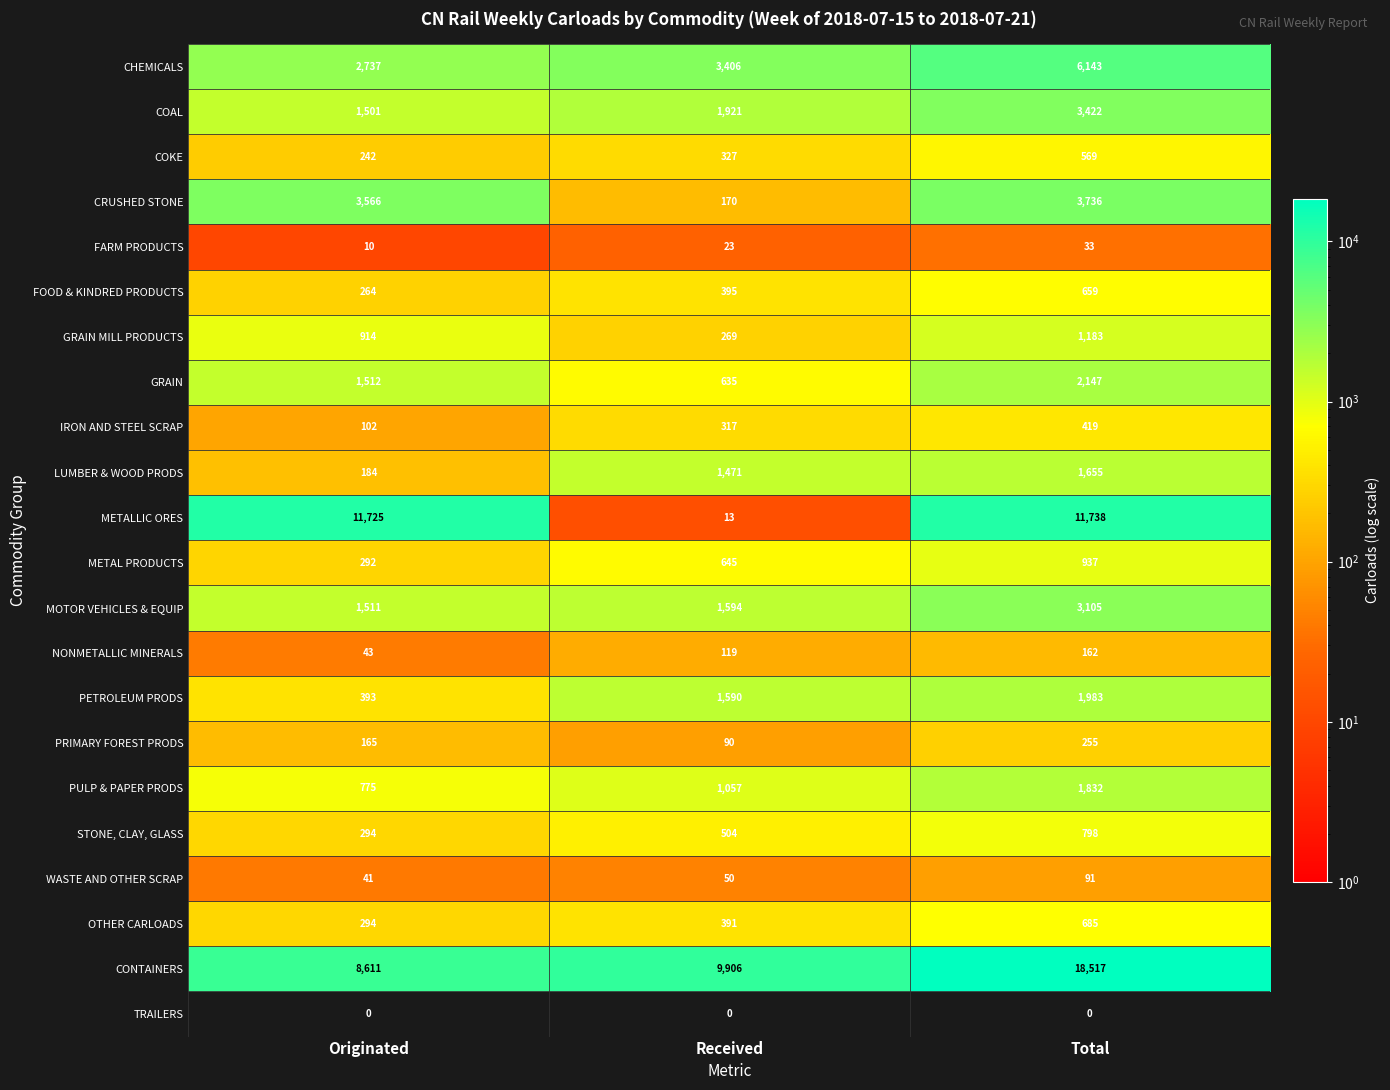

What is the sum of all MOTOR VEHICLES & EQUIP values?

6210